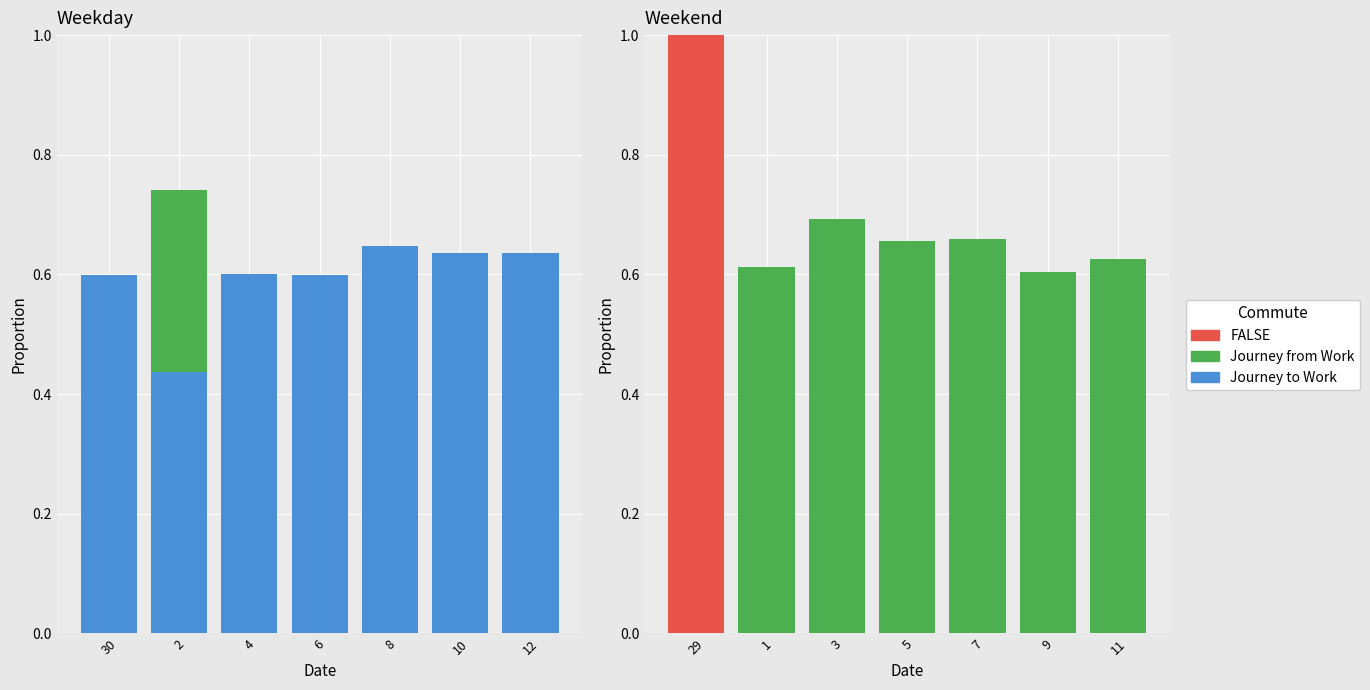

How many bars are there in each group?

3